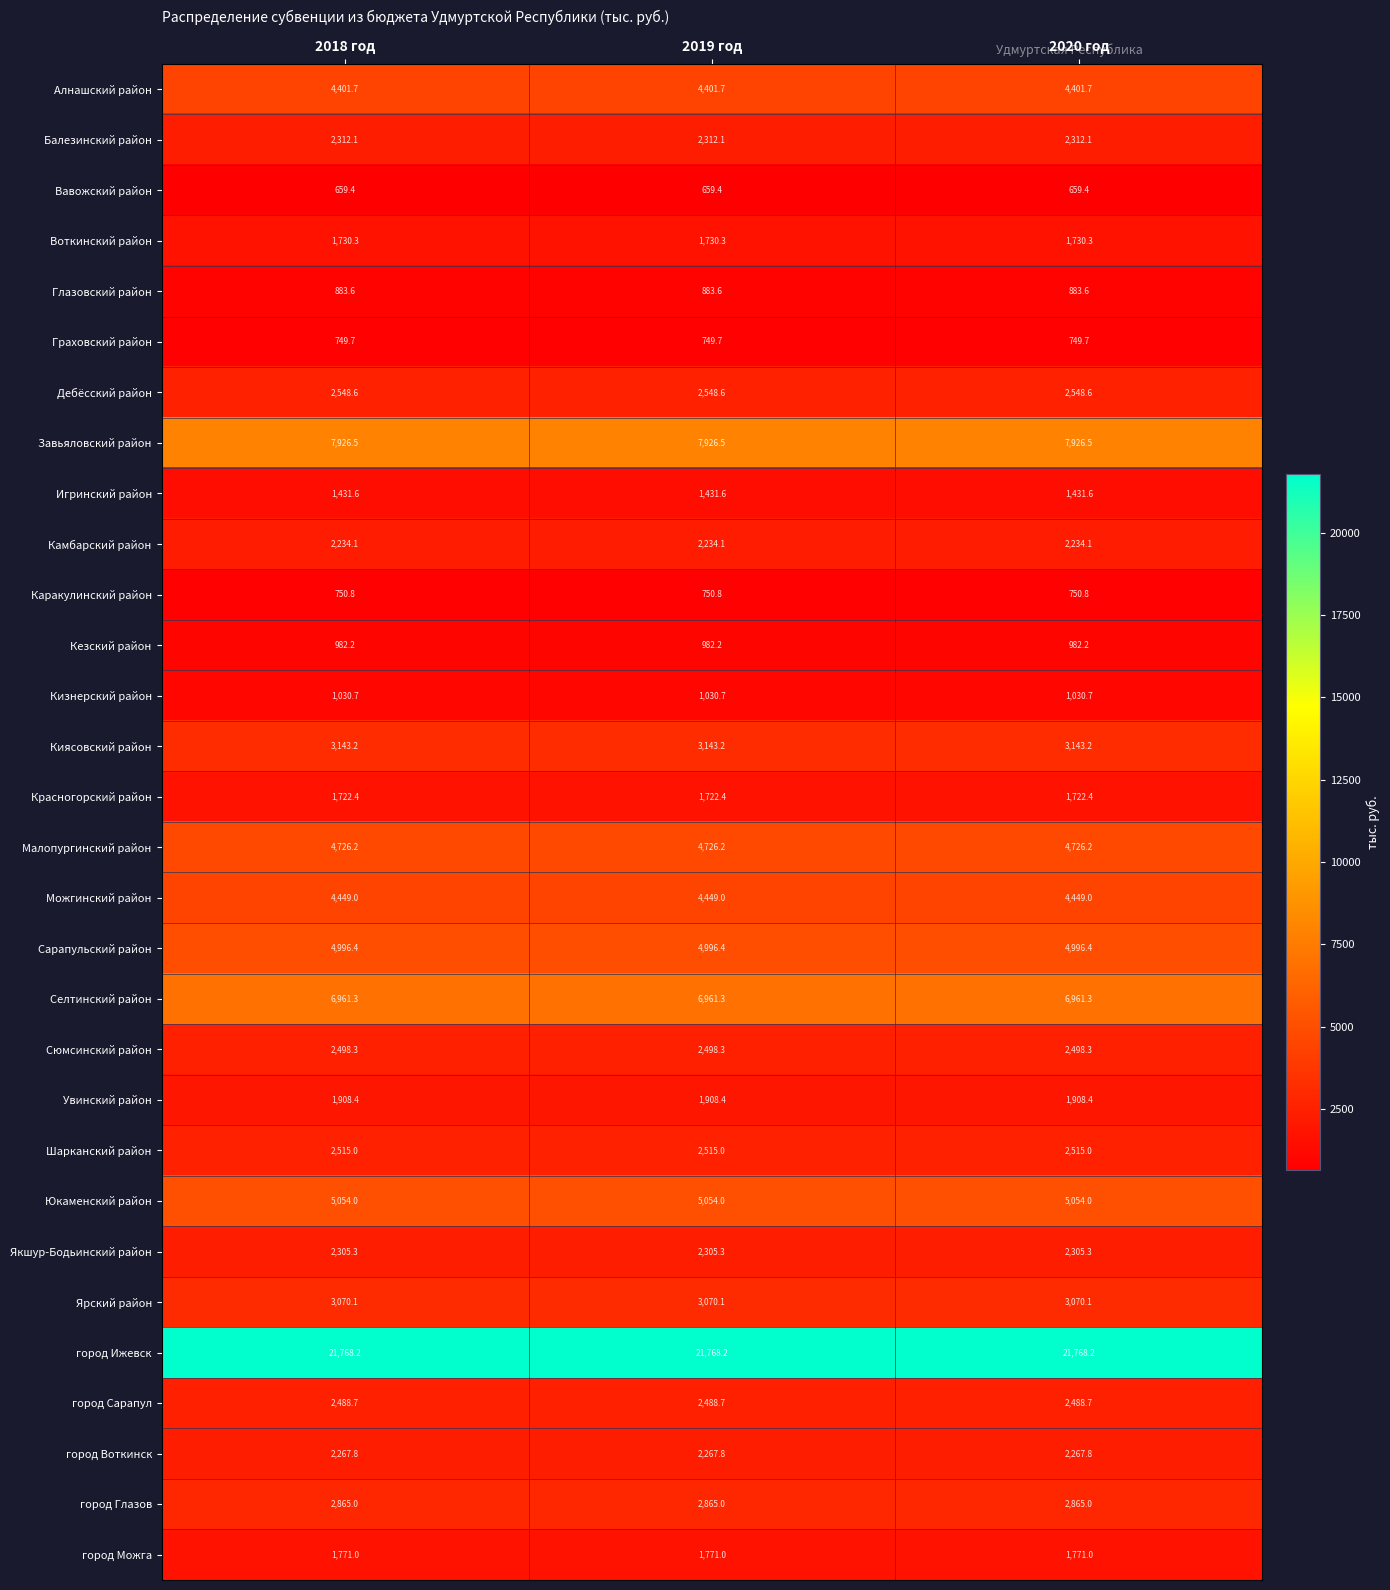

What is the lowest value of the Каракулинский район series?

750.8